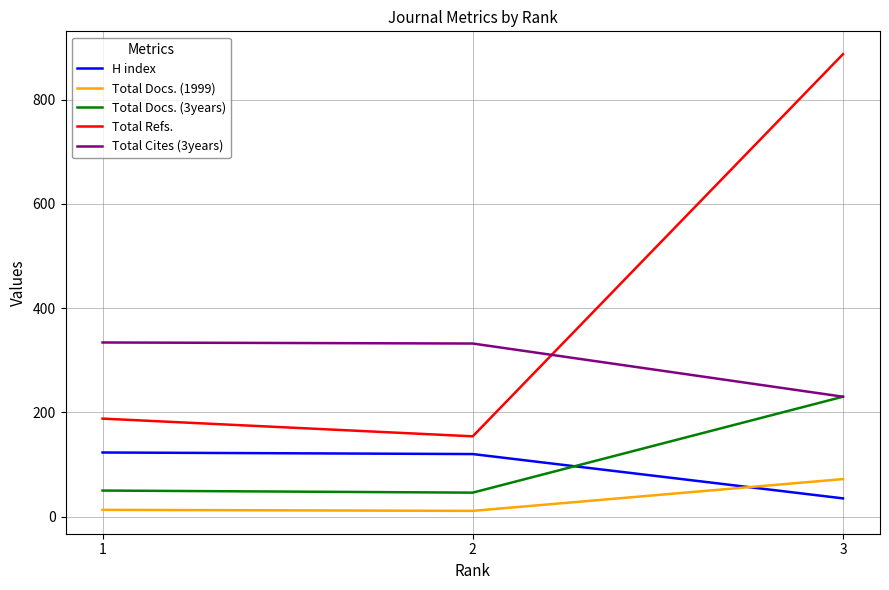

At which label is Total Docs. (3years) closest to 138?

1